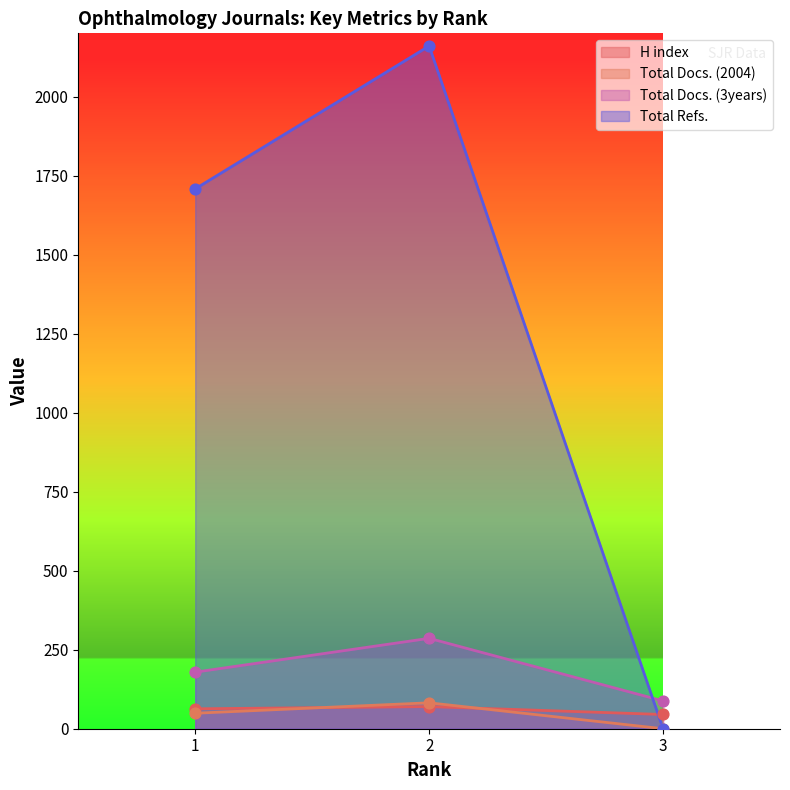

Which series has the largest total across all categories?

Total Refs.